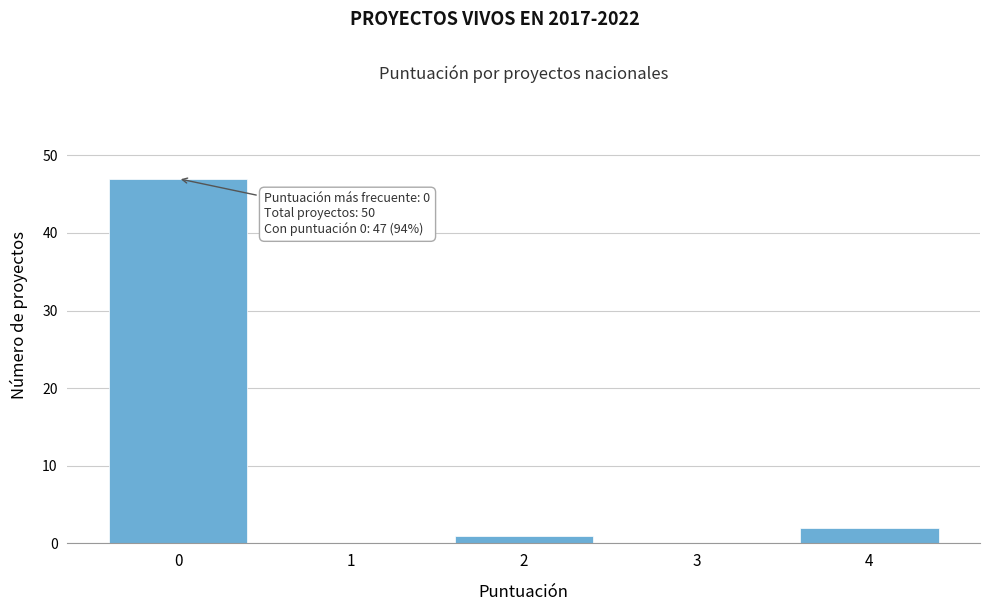

Which range on the x-axis has the tallest bar?

-0.5 to 0.5